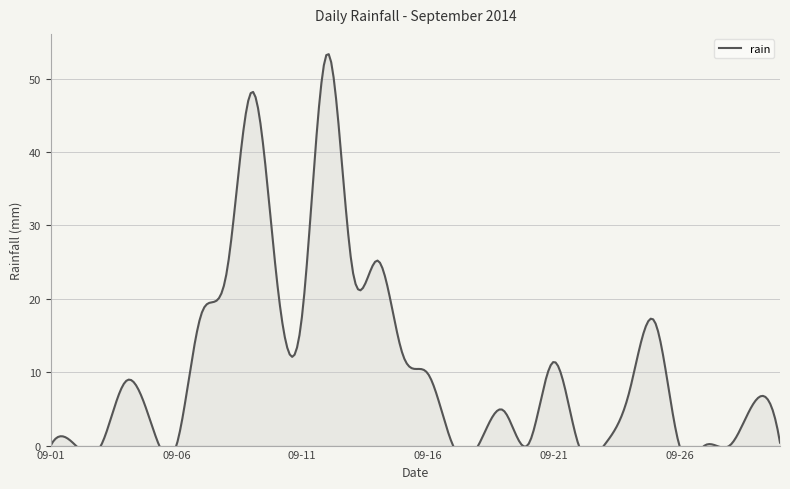

The value at 2014-09-26 is 0.0. True or false?

True